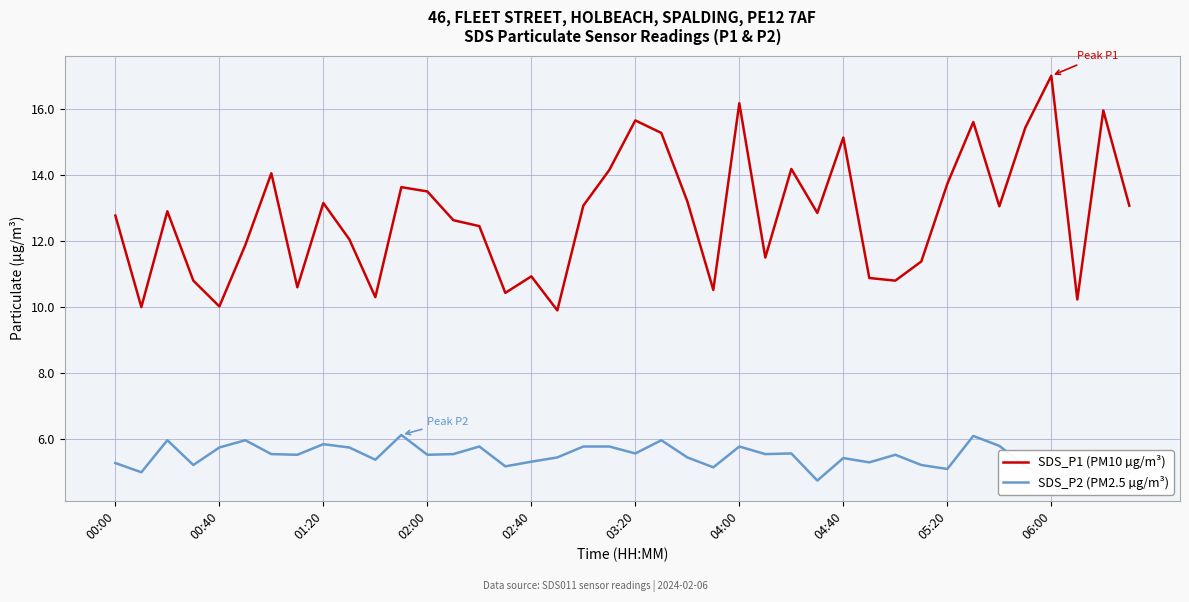

Rank the series by their average value, from lowest to highest.

SDS_P2 (PM2.5 µg/m³), SDS_P1 (PM10 µg/m³)